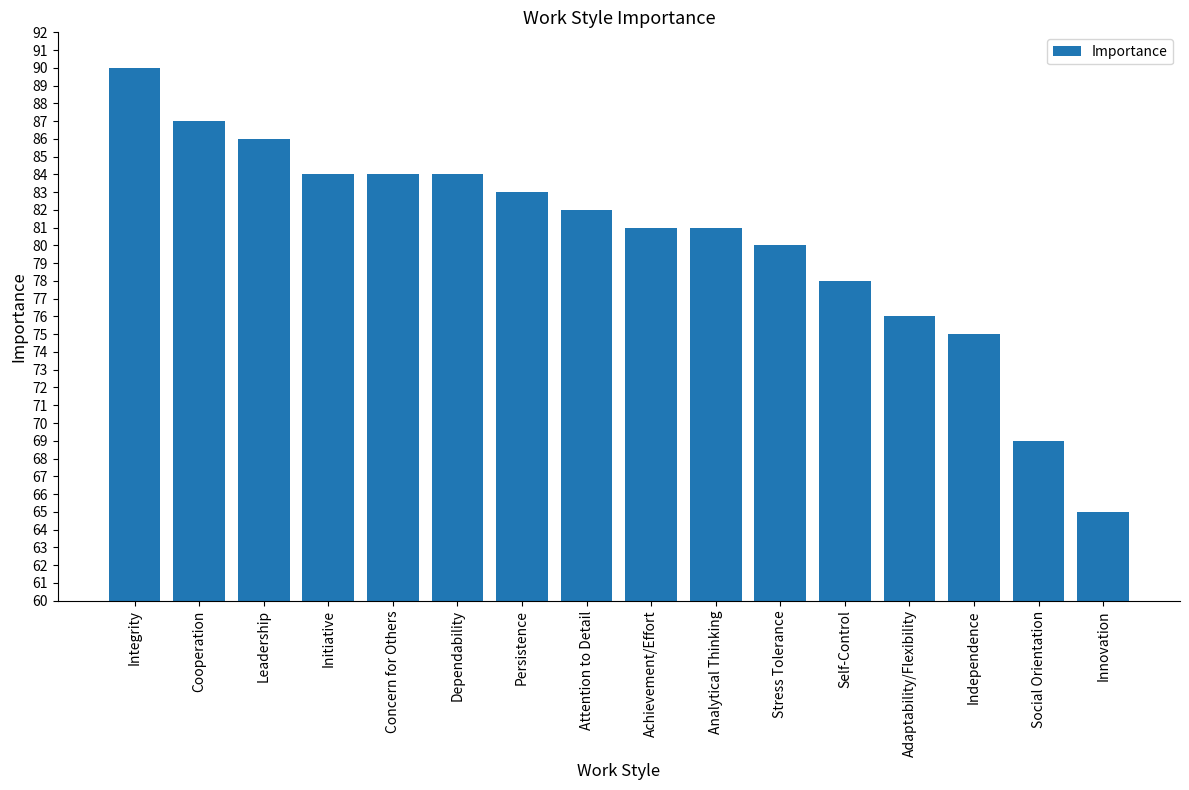

How many values are below 82?

8